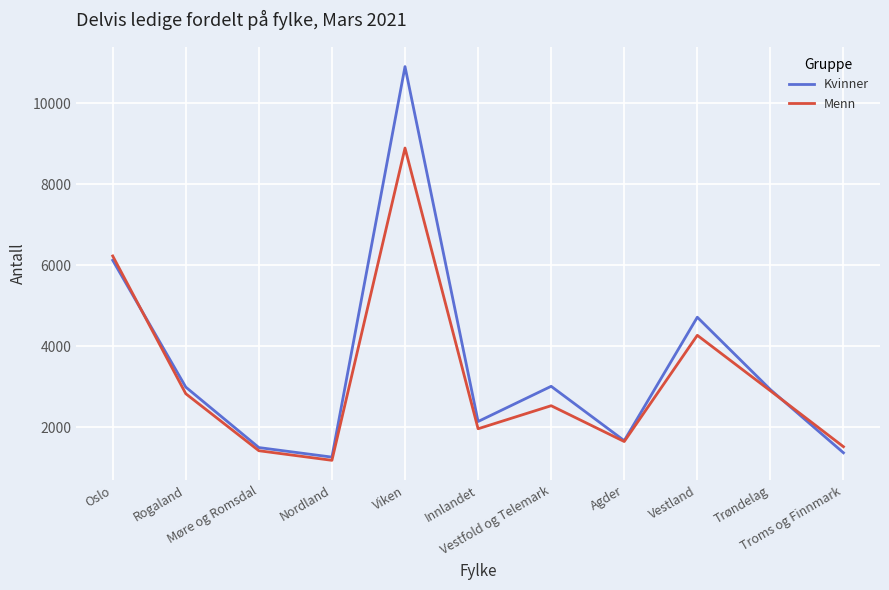

Between Møre og Romsdal and Vestland, which series saw the biggest shift?

Kvinner